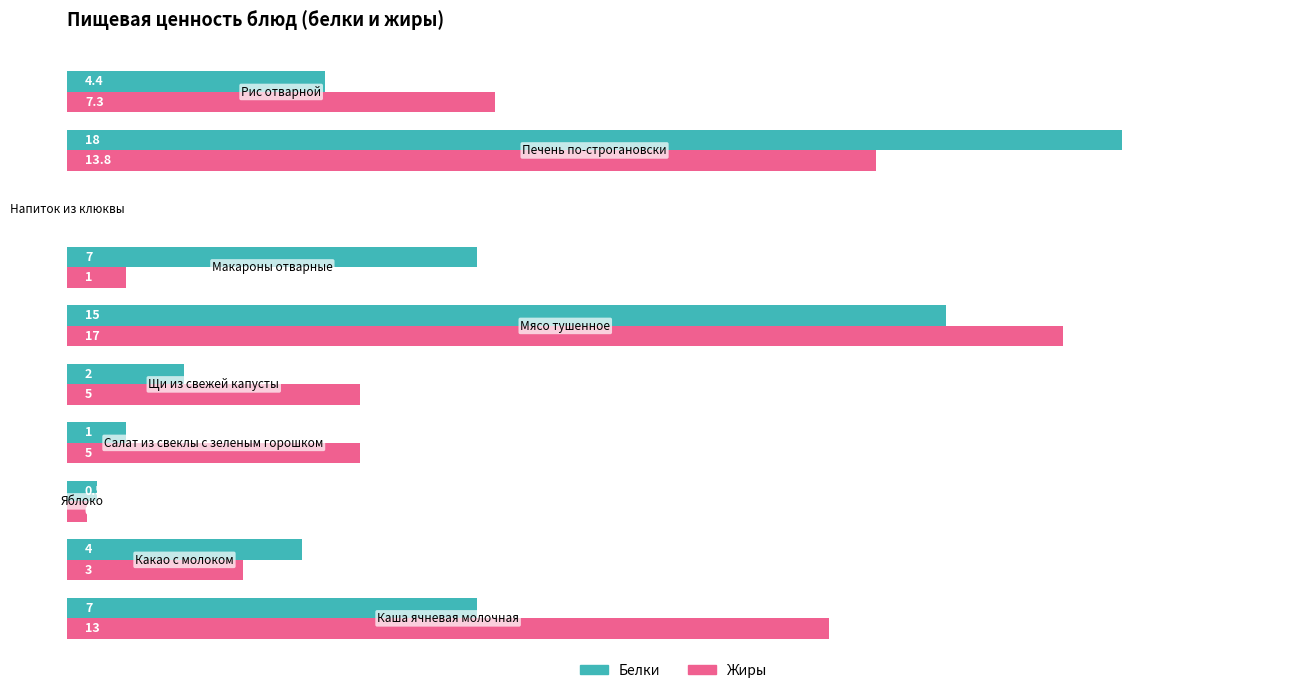

What are all the series names shown in the legend?

Белки, Жиры